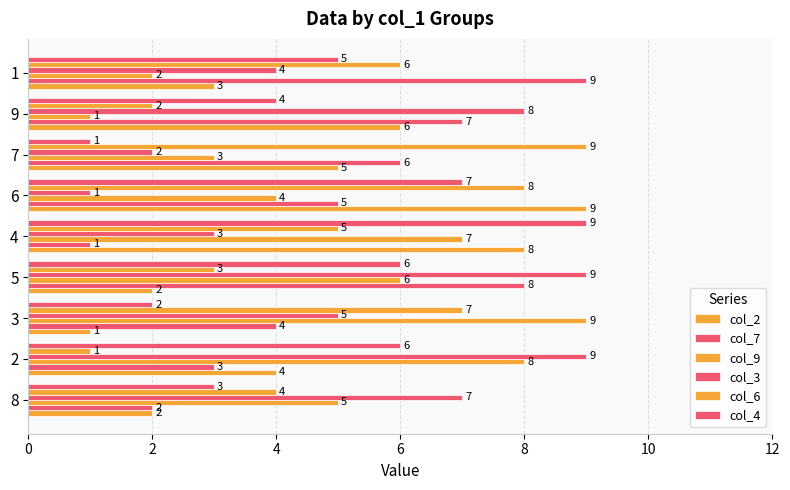

How many values in the col_3 series are below 5?

4